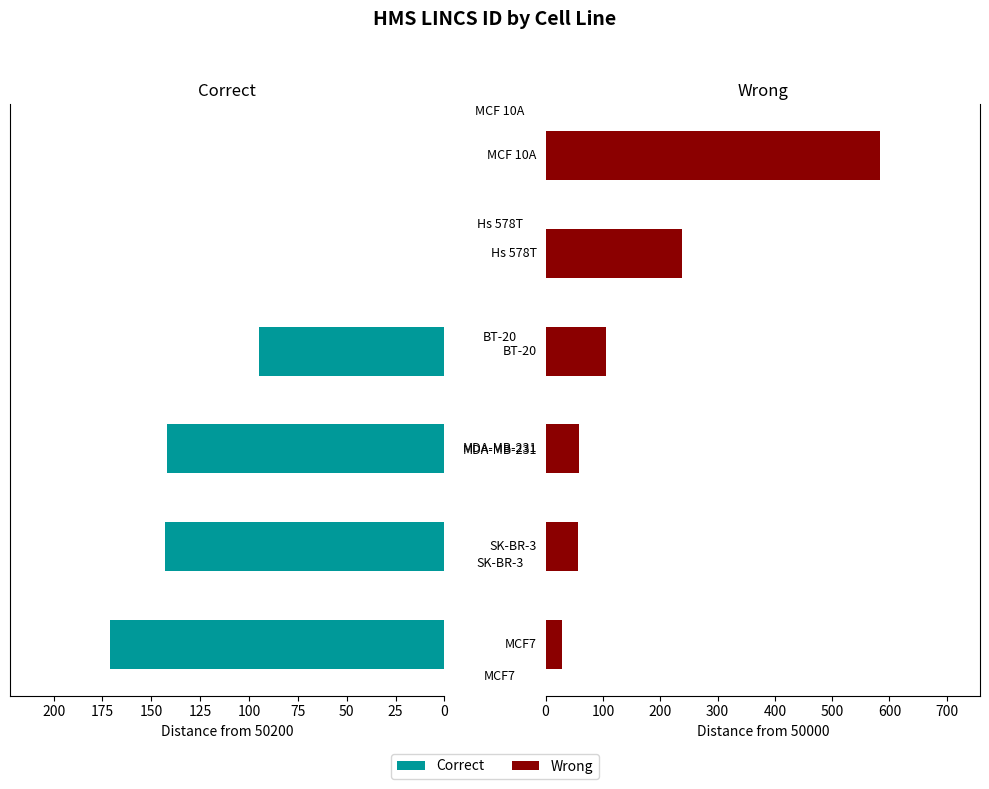

What is the value of the Wrong bar at the 2nd from the left?

57